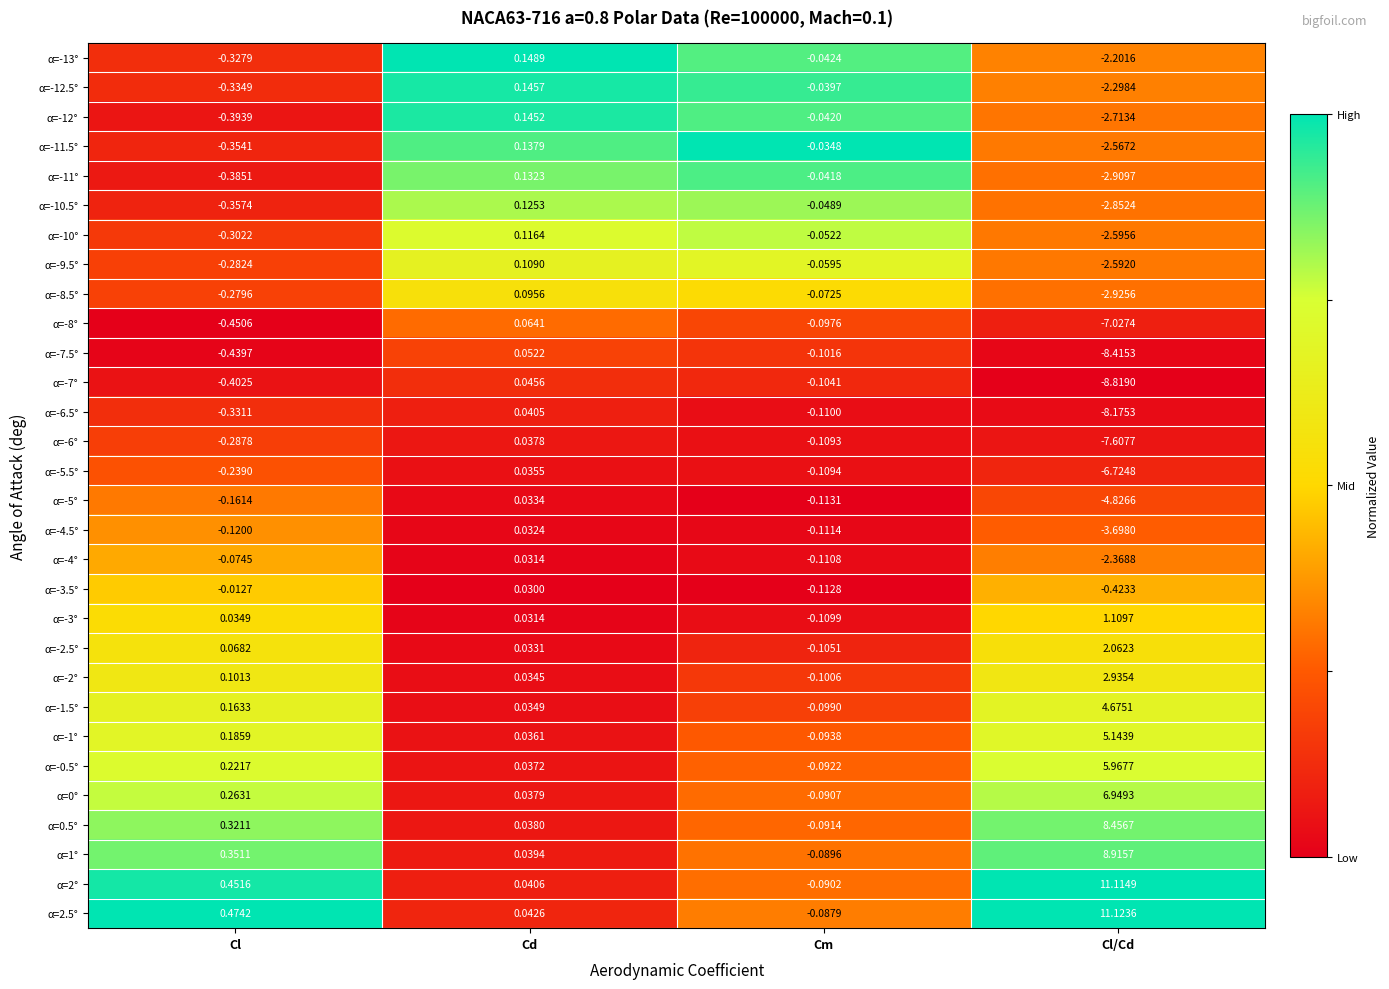

Which category has the lowest value in the α=-12.5° series?

Cl/Cd